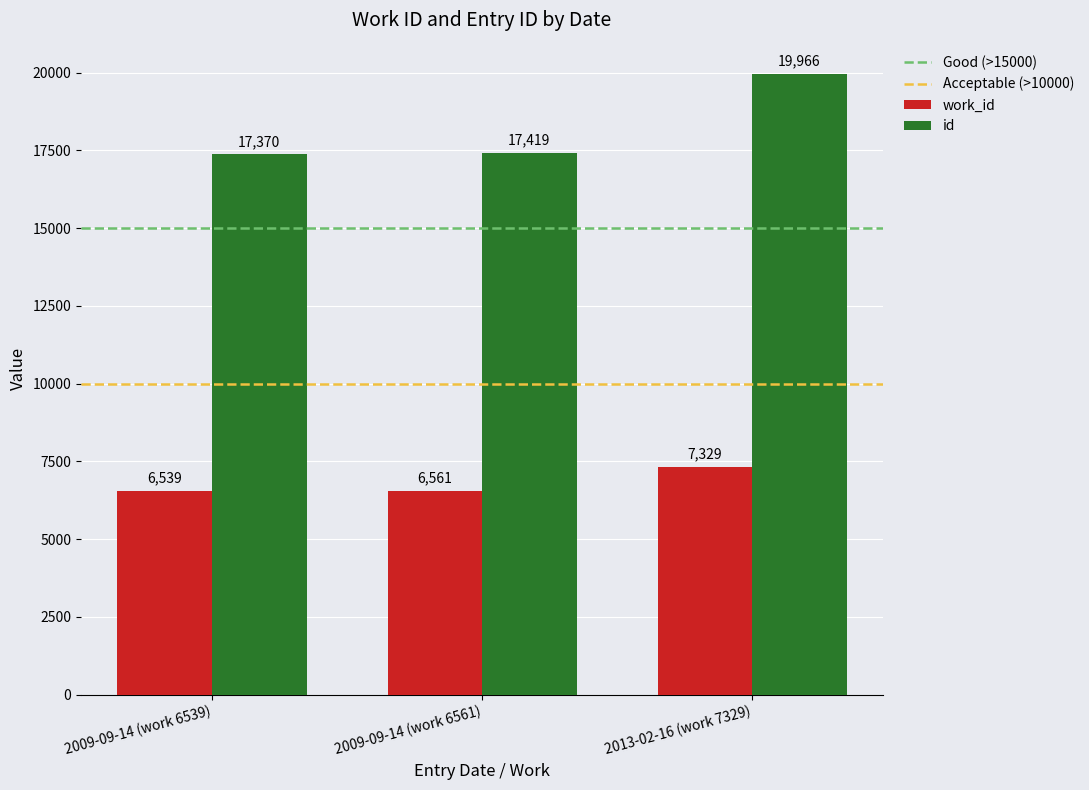

Which series has the largest total across all categories?

id